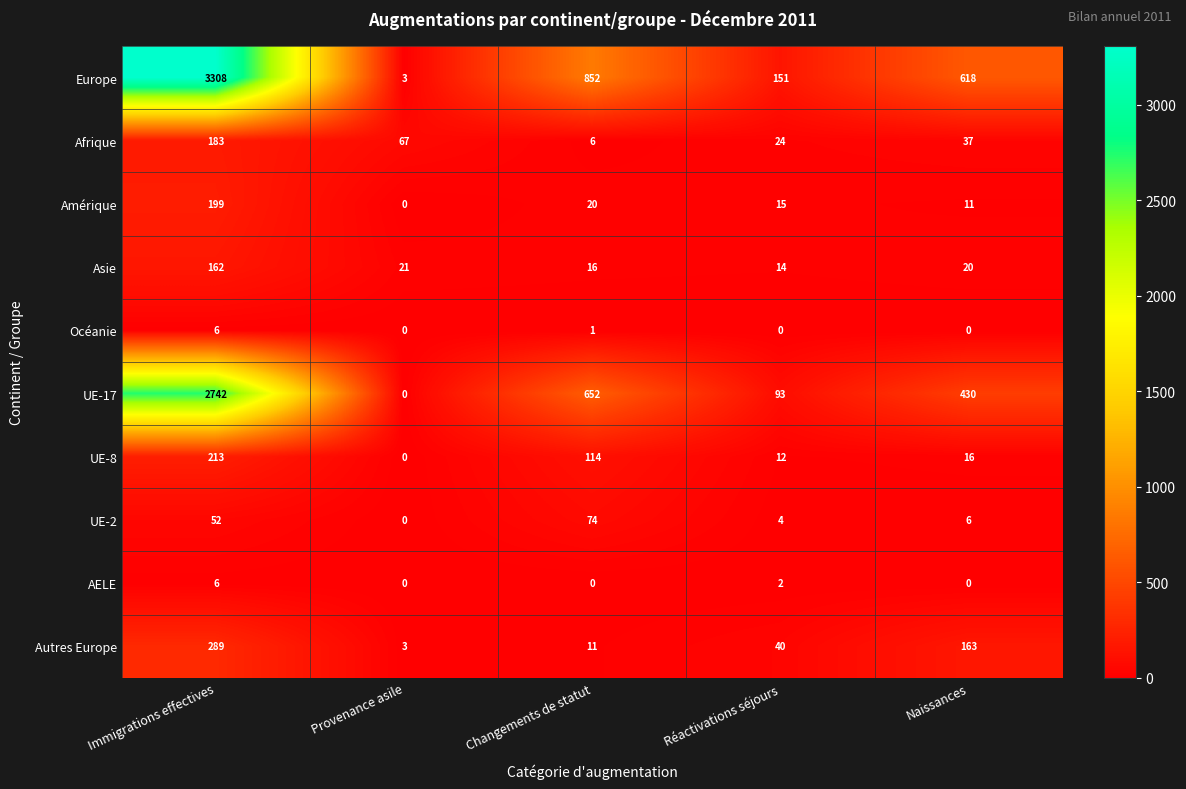

The UE-2 series shows 4 at Réactivations séjours. True or false?

True